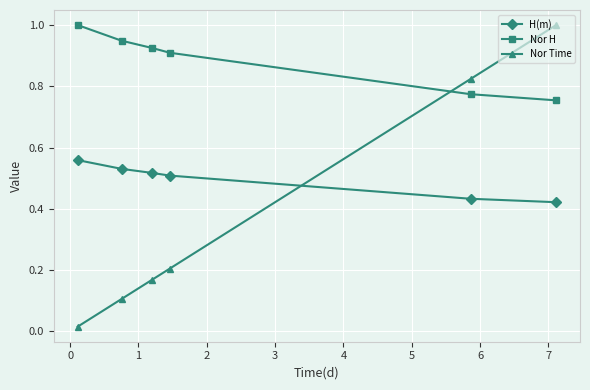

Does the chart display data point markers on the line(s)?

Yes